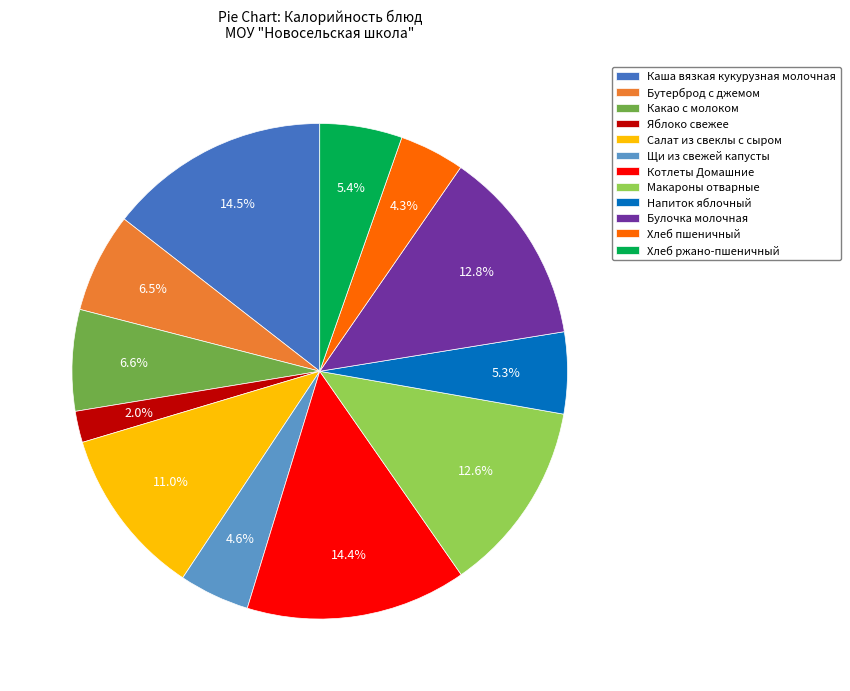

Which category has the smallest portion of the pie?

Яблоко свежее